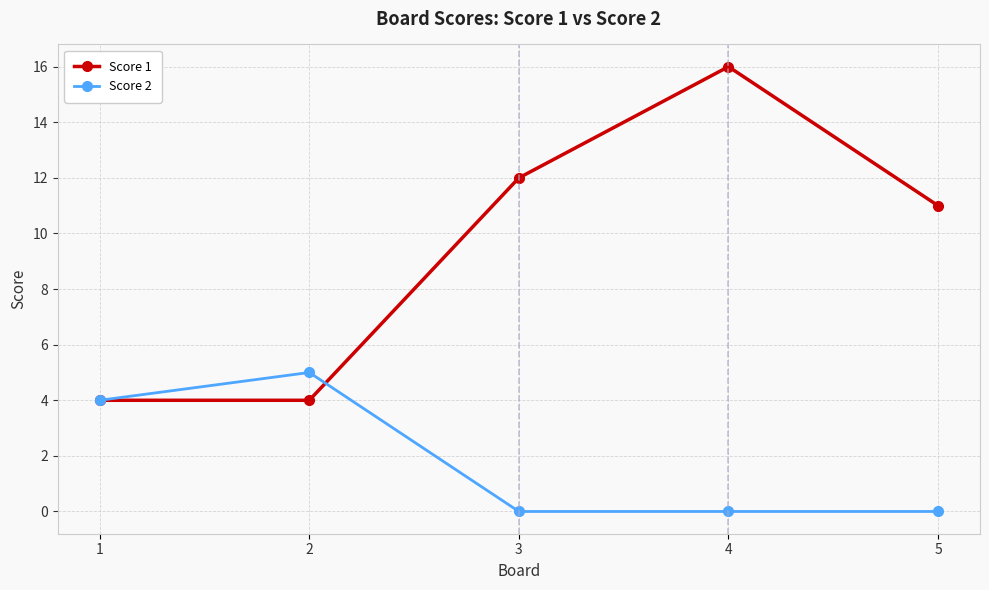

What is the spread (max minus min) of values at 5?

11